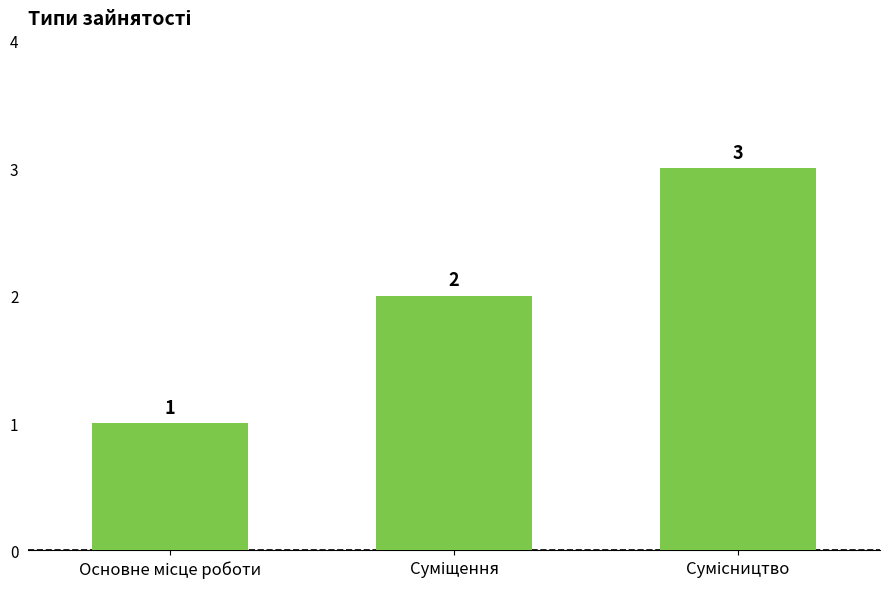

What is the maximum value shown in the chart?

3